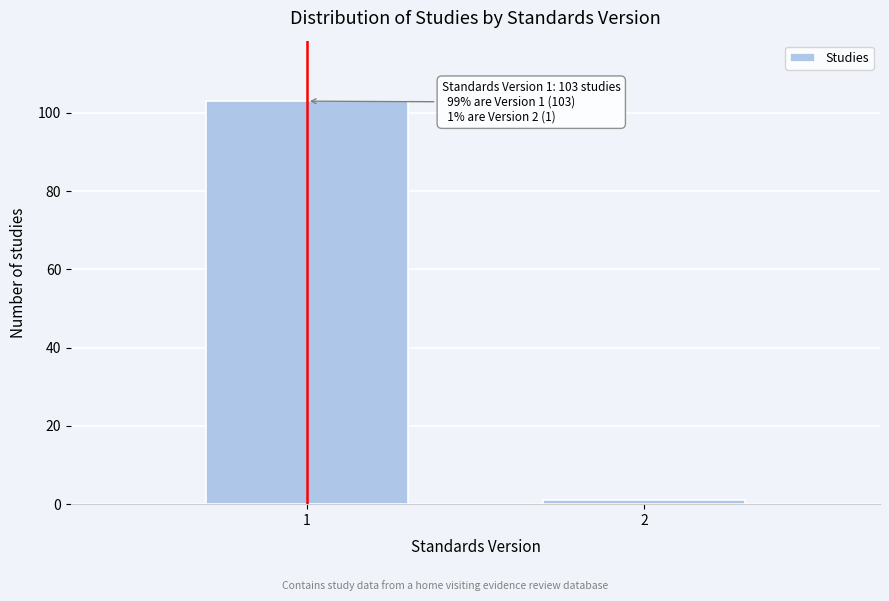

Reading left to right, extract all data points from this chart.

103	1